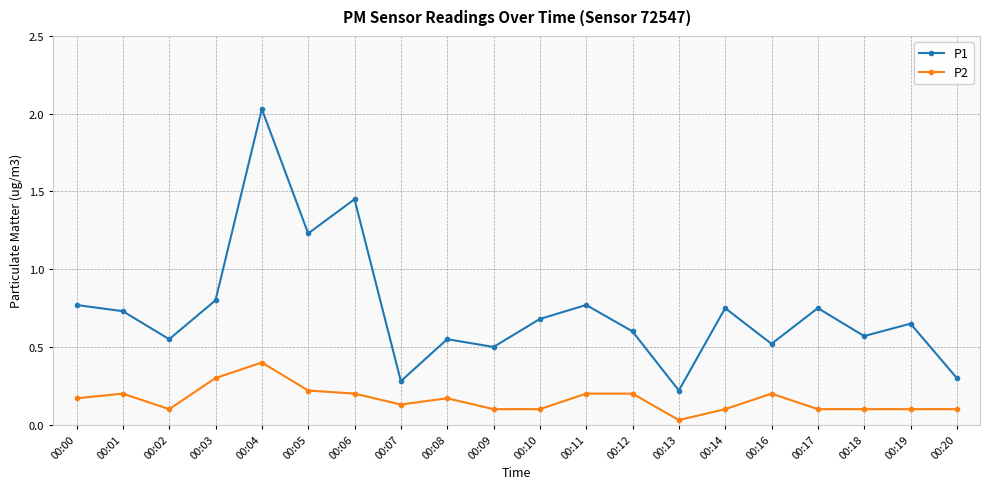

What is the highest value of the P2 series?

0.4